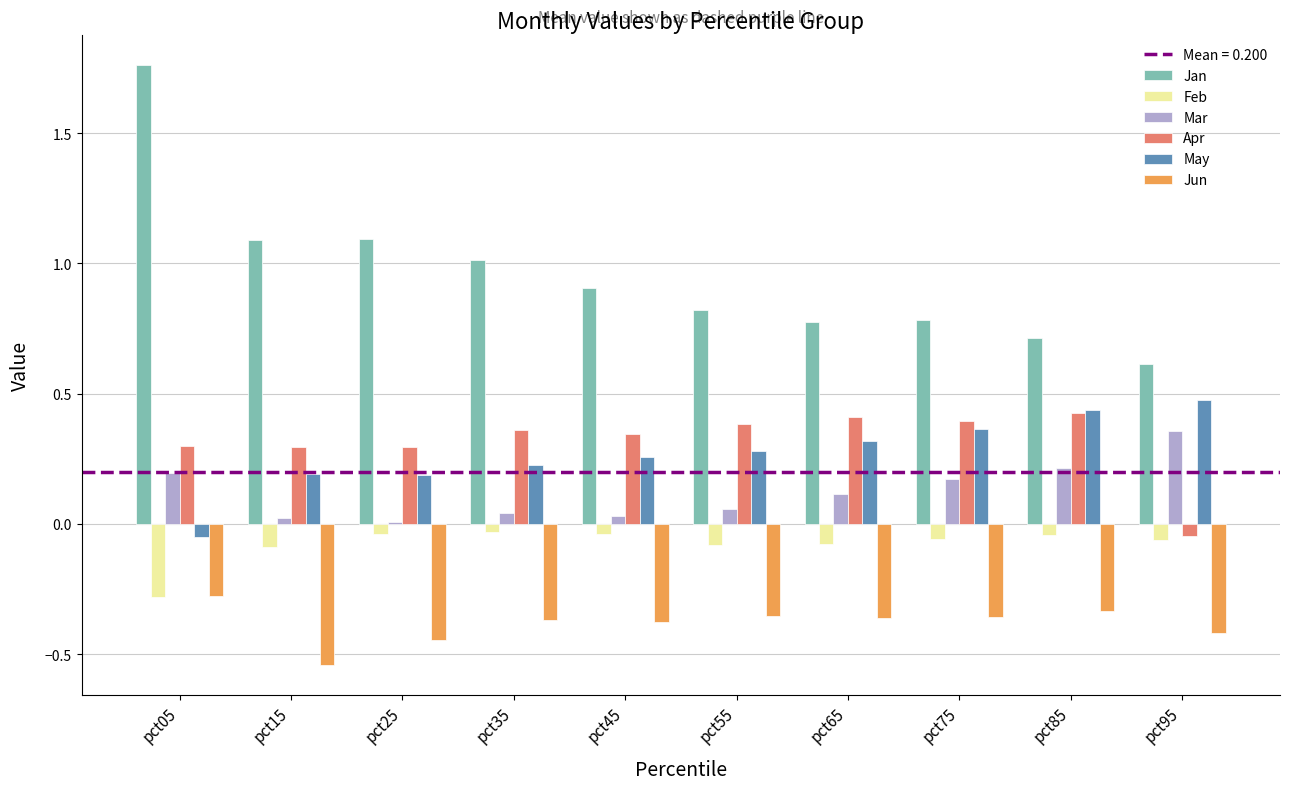

What is the value of the Jan bar at the 10th from the left?

0.6